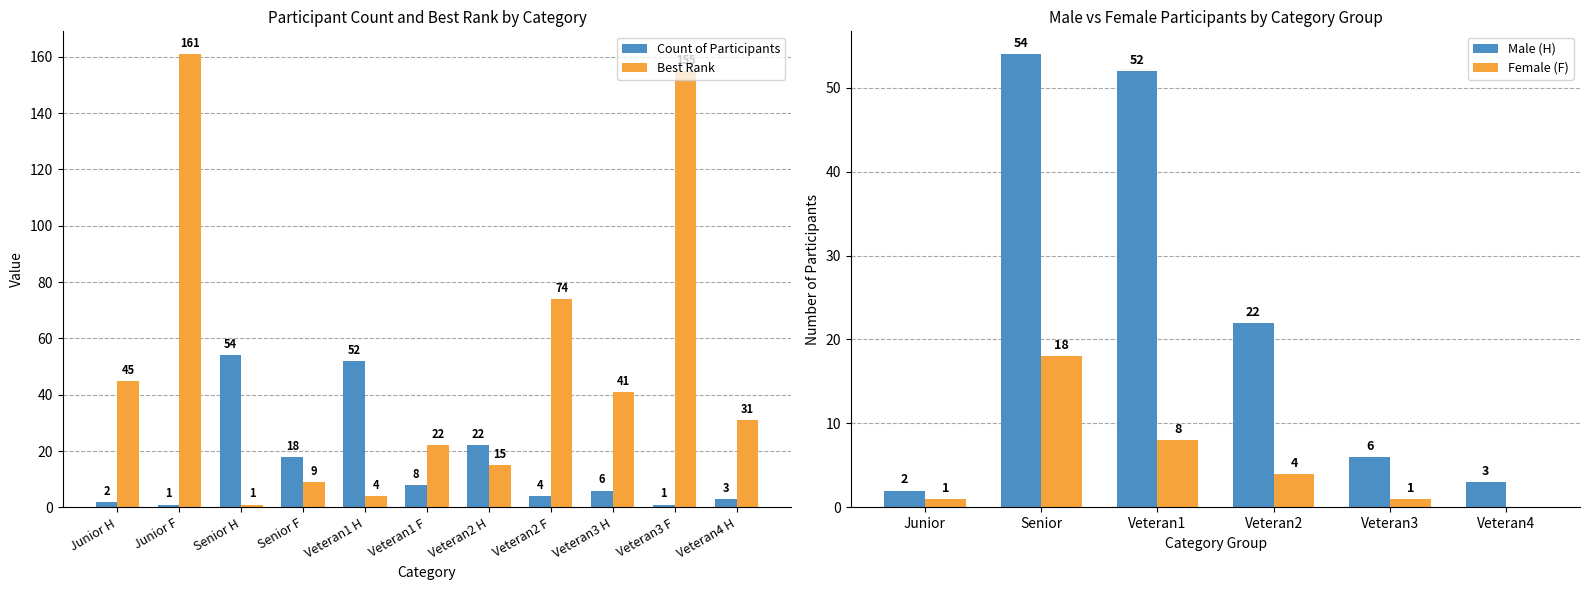

How many groups of bars are there?

11